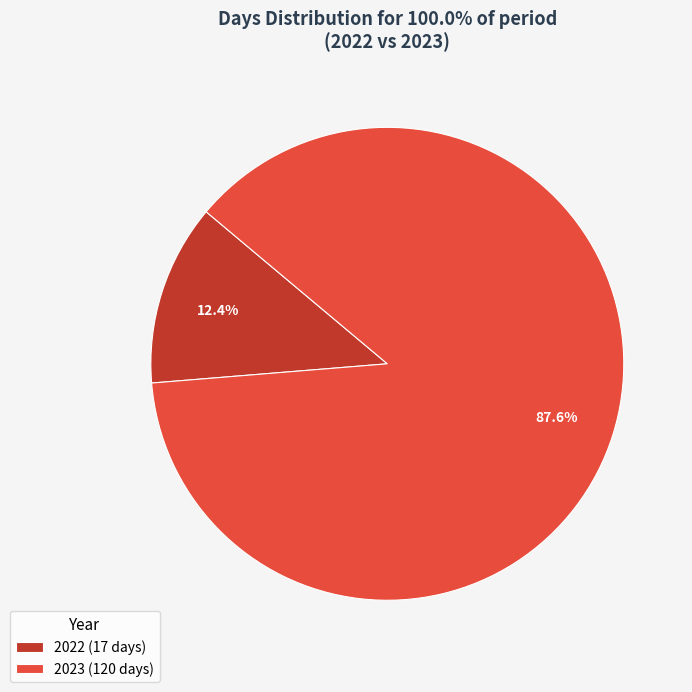

To the nearest percent, what is the difference between the largest and smallest slice percentages?

75%